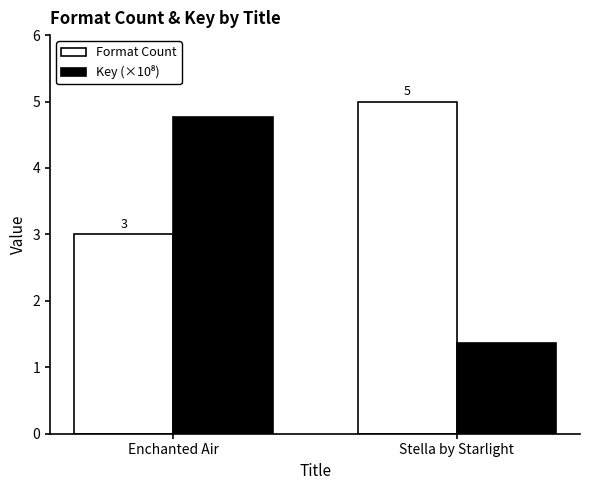

Which category has the lowest value in the Format Count series?

Enchanted Air